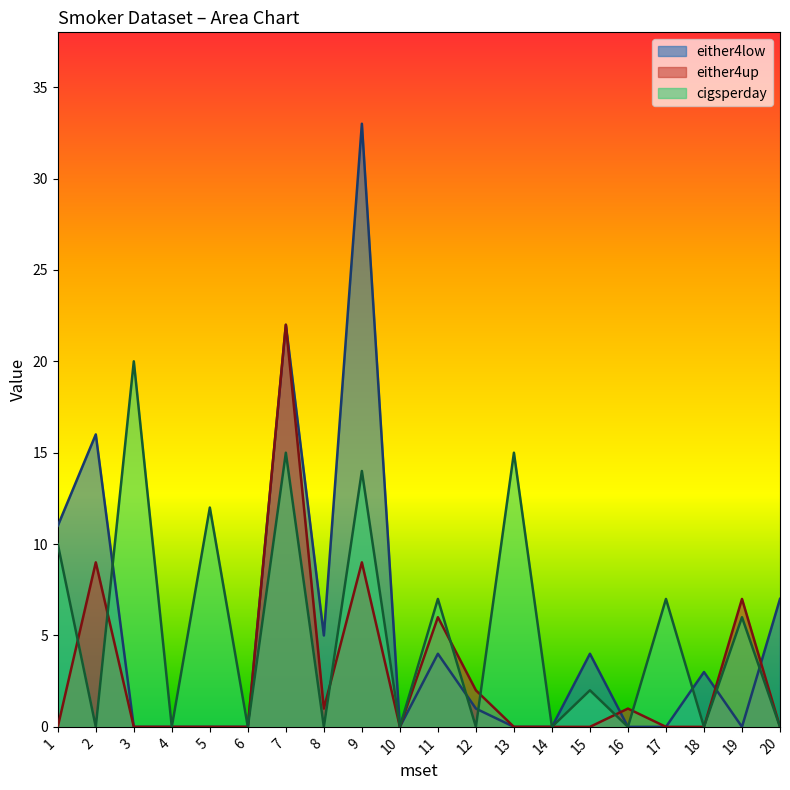

What is the difference between the maximum and minimum values in the either4low series?

33